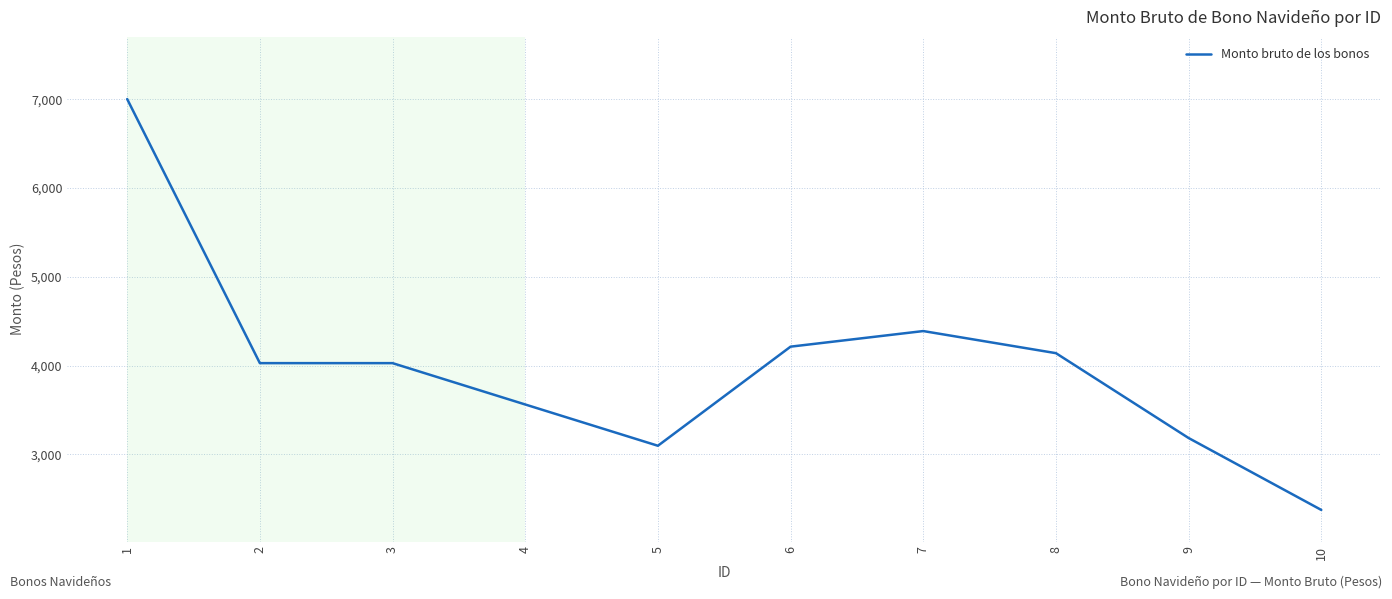

How many series are shown in this chart?

1